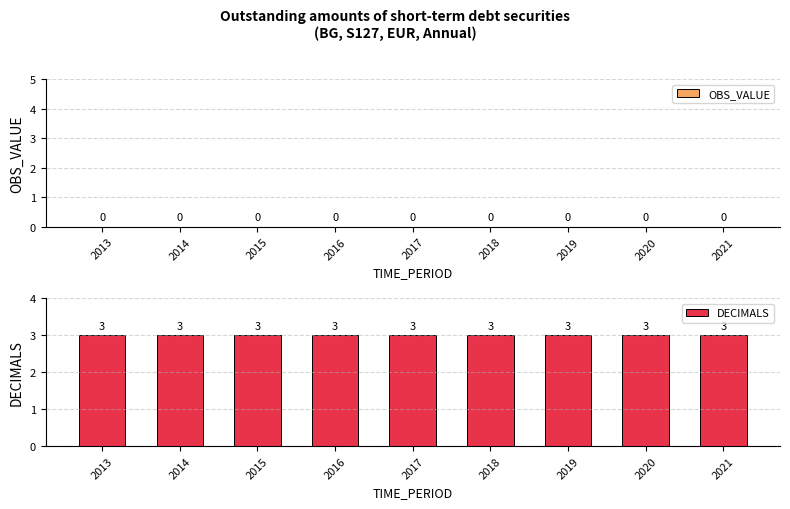

What is the difference between the highest and lowest values at 2014?

3